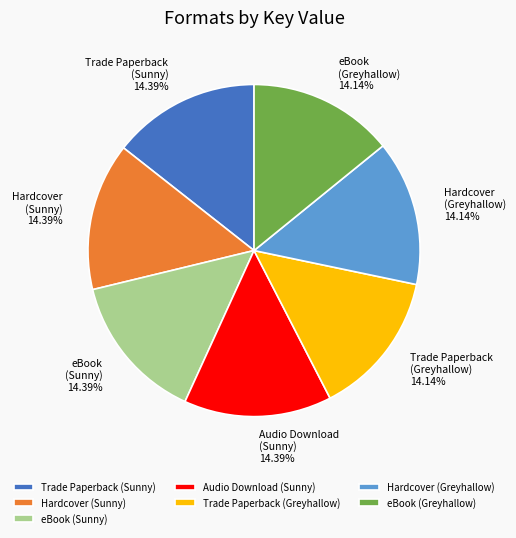

What is the ratio of the value at Hardcover (Sunny) to the value at Trade Paperback (Sunny)?

1.0